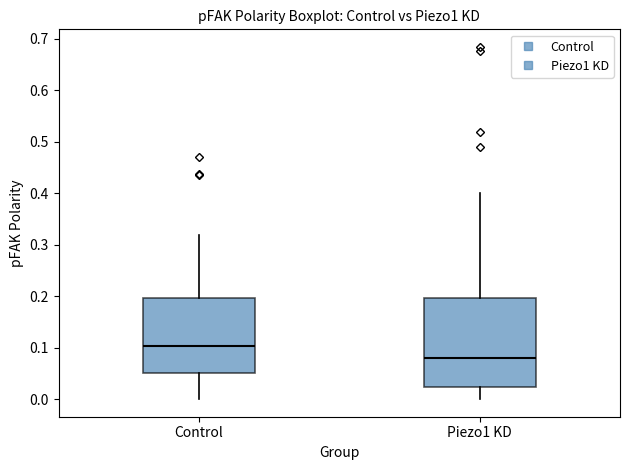

Reading left to right, transcribe this box plot: for each box, give where its median line is, the range the box spans, and where its two whiskers end, as read against the y-axis. The values are not printed on the chart, so give them approximately, as read against the axis.

Control: median 0.10, box 0.05 to 0.20, whiskers 0.00 to 0.32
Piezo1 KD: median 0.08, box 0.02 to 0.20, whiskers 0.00 to 0.40